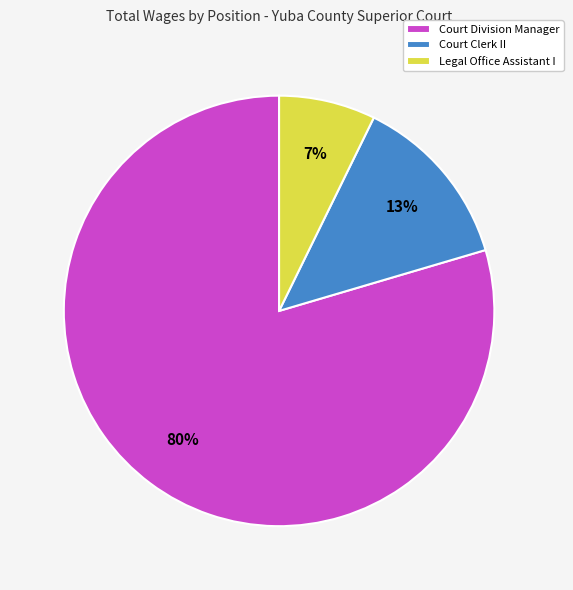

Combined, do Legal Office Assistant I and Court Clerk II account for over 50%?

No